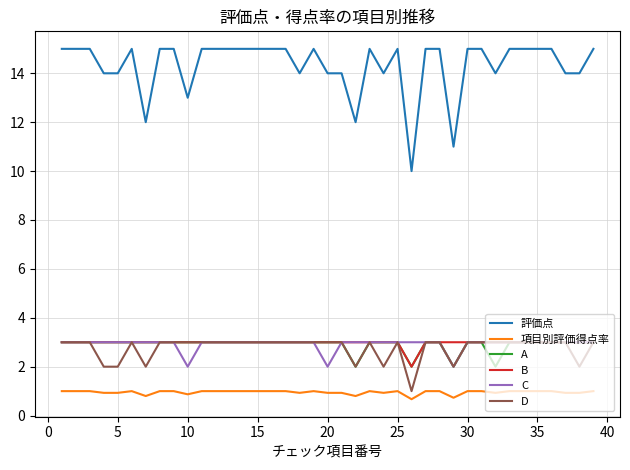

True or false: 評価点 and 項目別評価得点率 cross at least once.

False